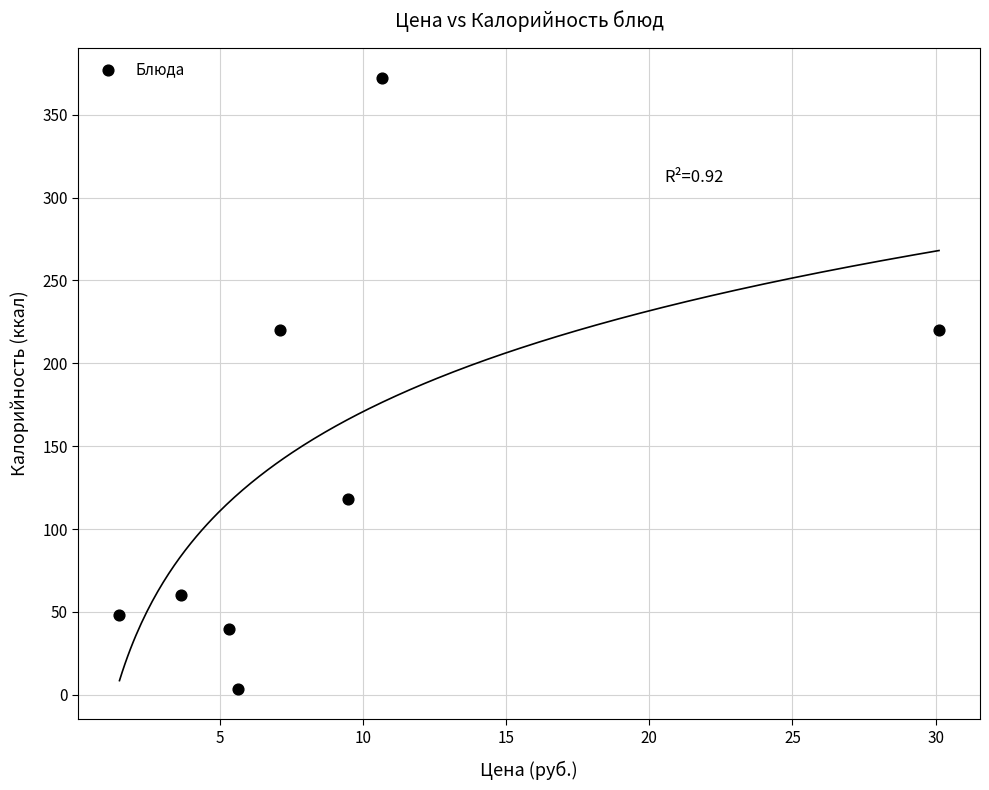

What is the average Y value?

135.2